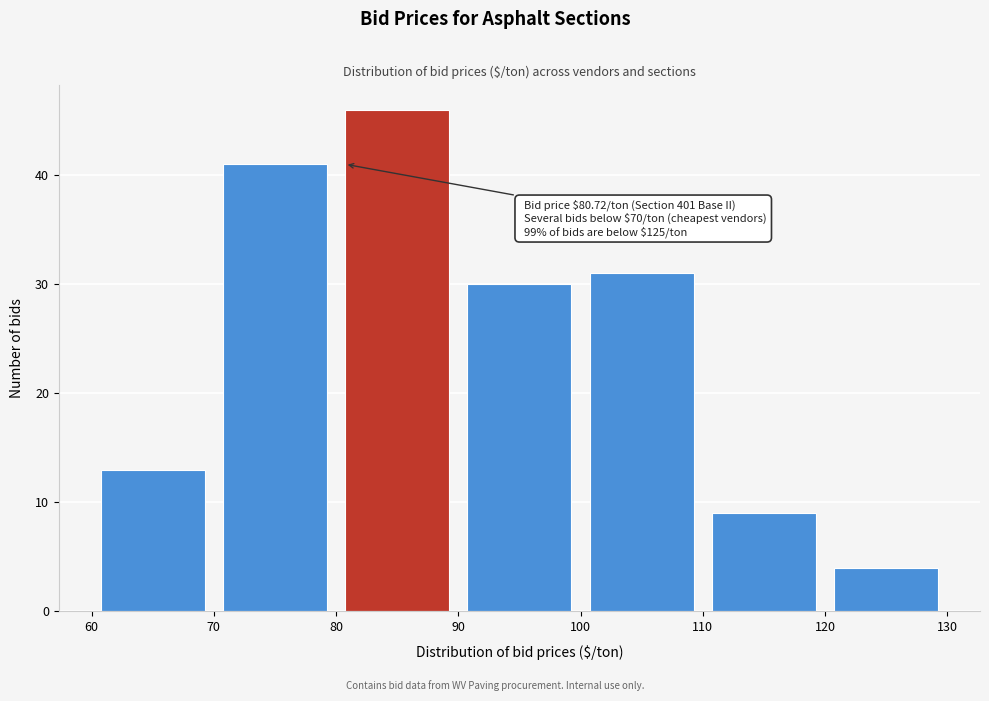

Over which range of the x-axis is the bar tallest?

80 to 90